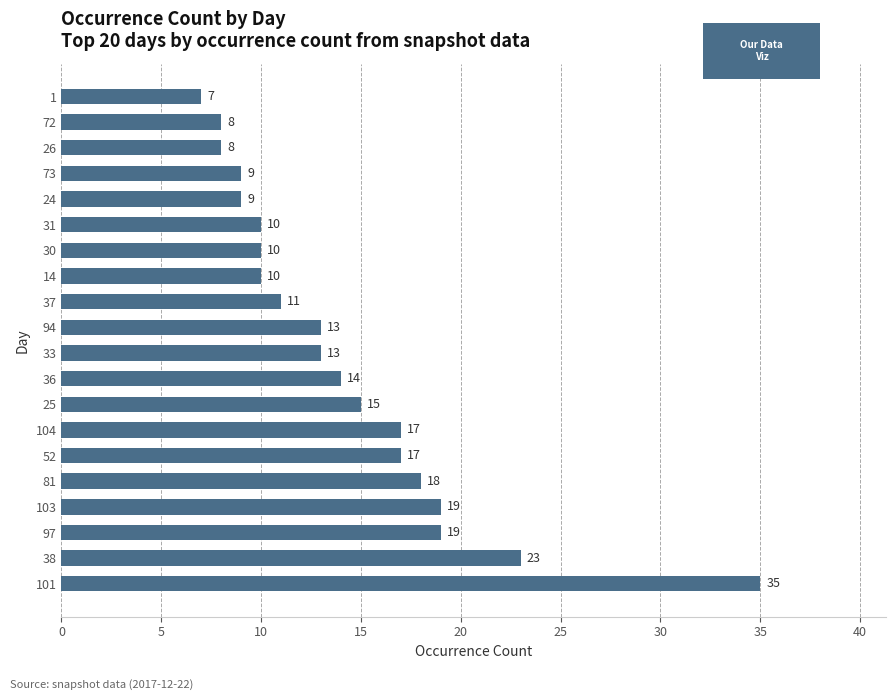

How many values are below 13?

9